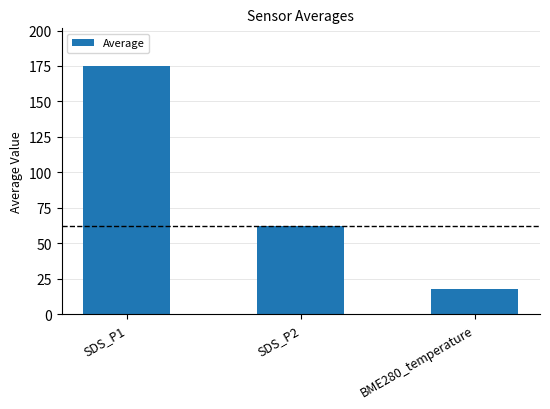

Which label corresponds to the smallest value in the chart?

BME280_temperature